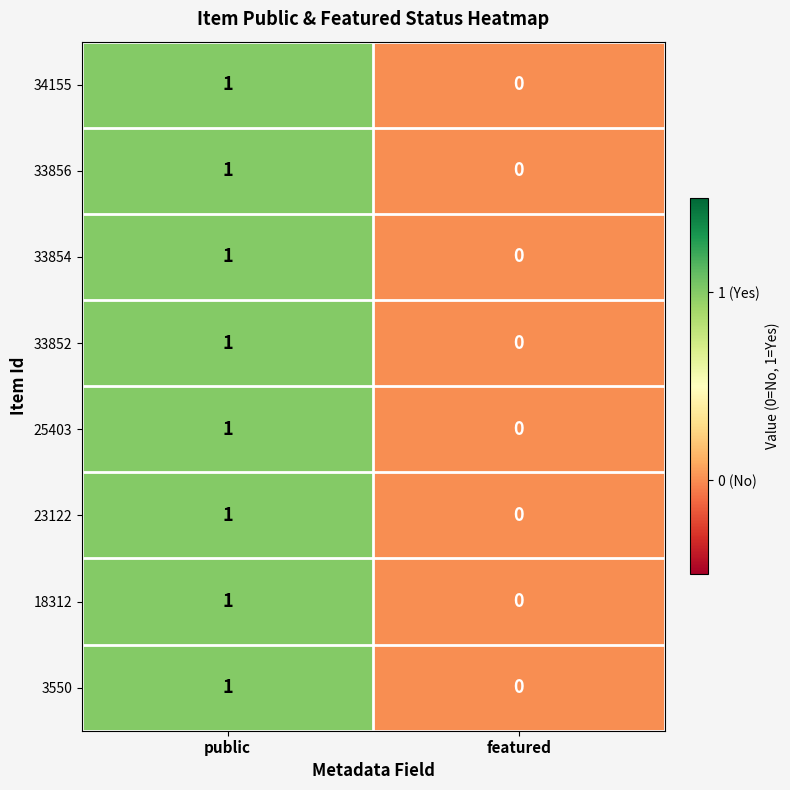

Which label corresponds to the largest value in the chart?

public